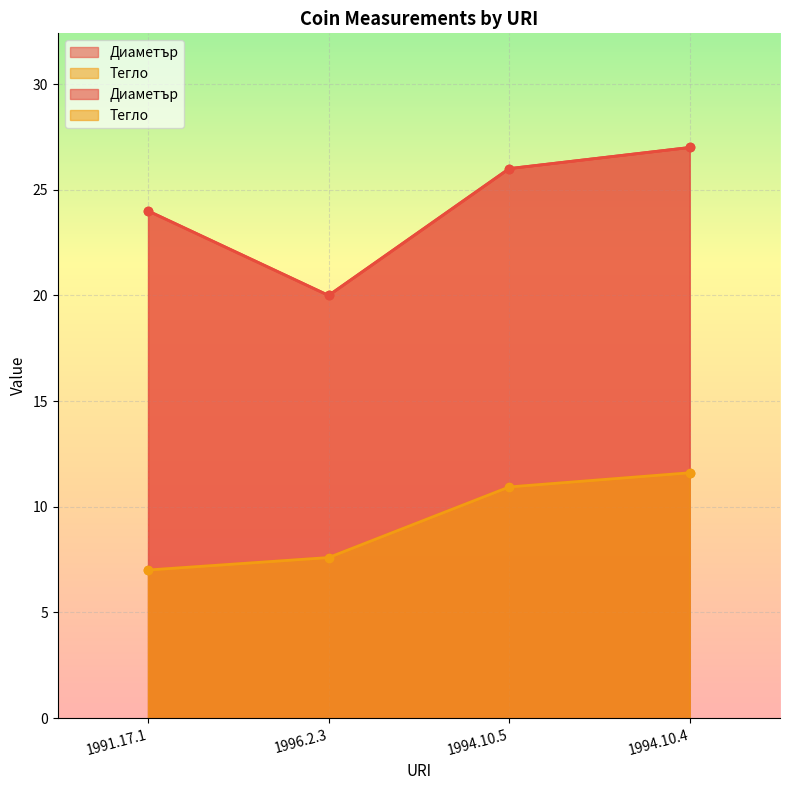

Where does the Диаметър series first go above 26?

1994.10.4